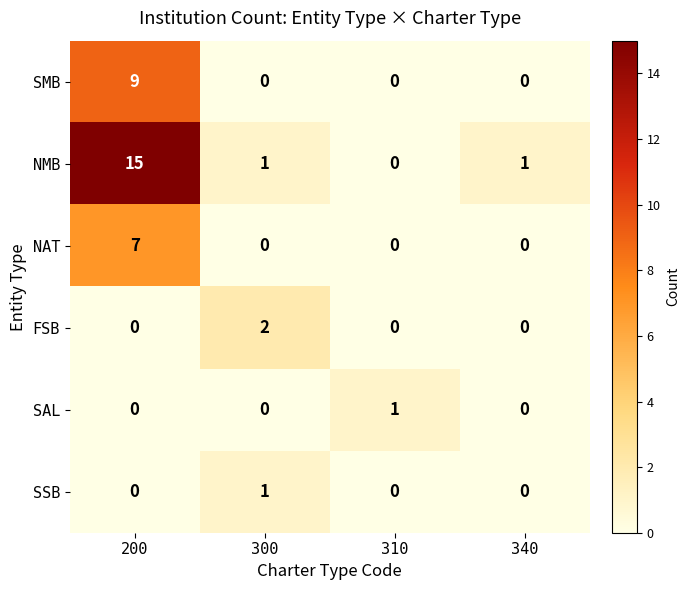

Count the NAT values in the range 0 to 7.

4